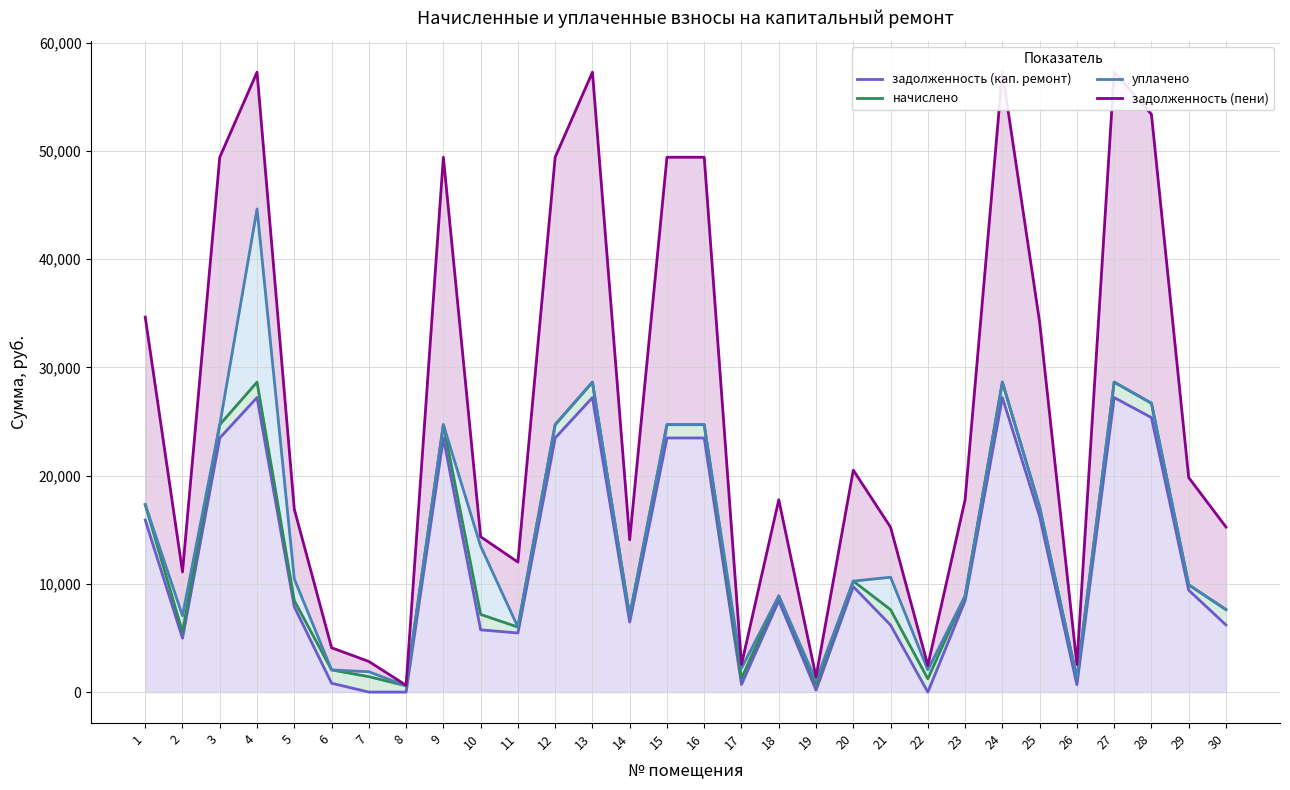

True or false: задолженность (кап. ремонт) and задолженность (пени) intersect in this chart.

False